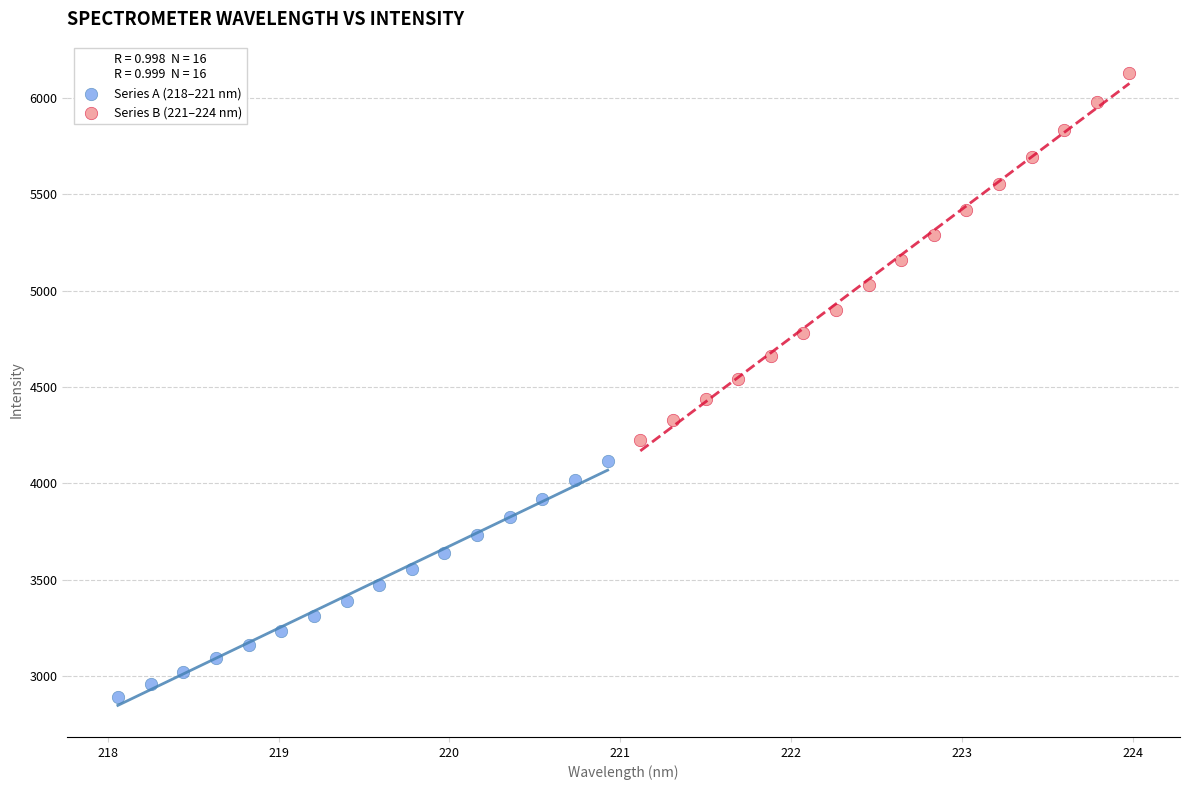

Which series reaches the minimum Y coordinate?

Series A (218–221 nm)